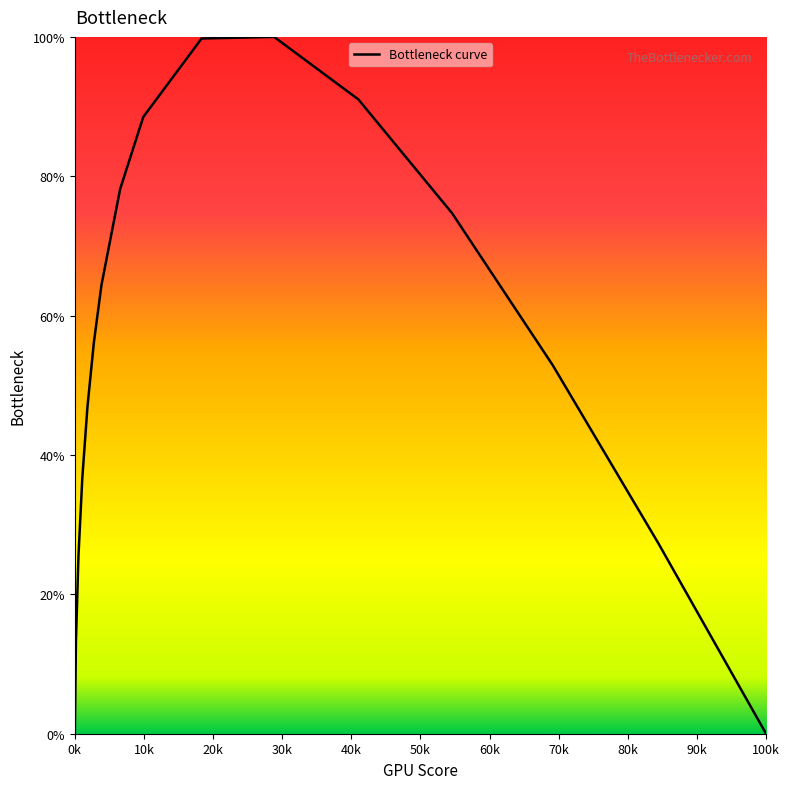

How many distinct data groups are displayed?

1